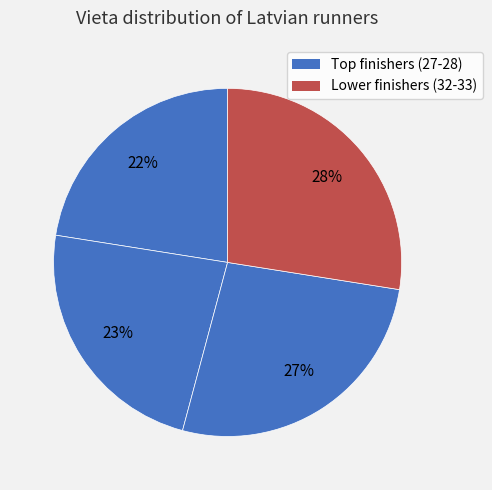

How many segments does this pie chart have?

4